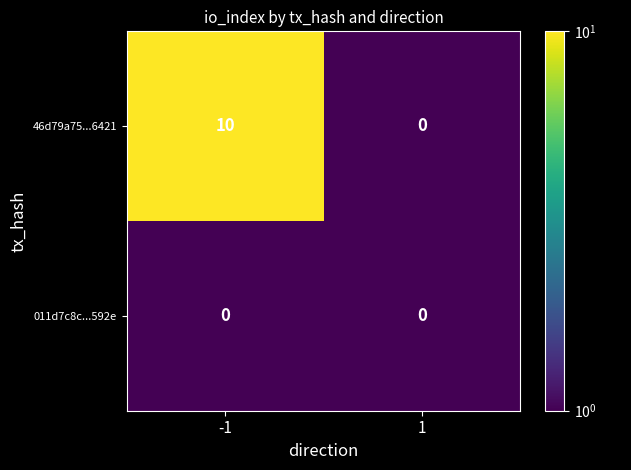

At -1, list the series in order from largest to smallest.

46d79a75...6421, 011d7c8c...592e